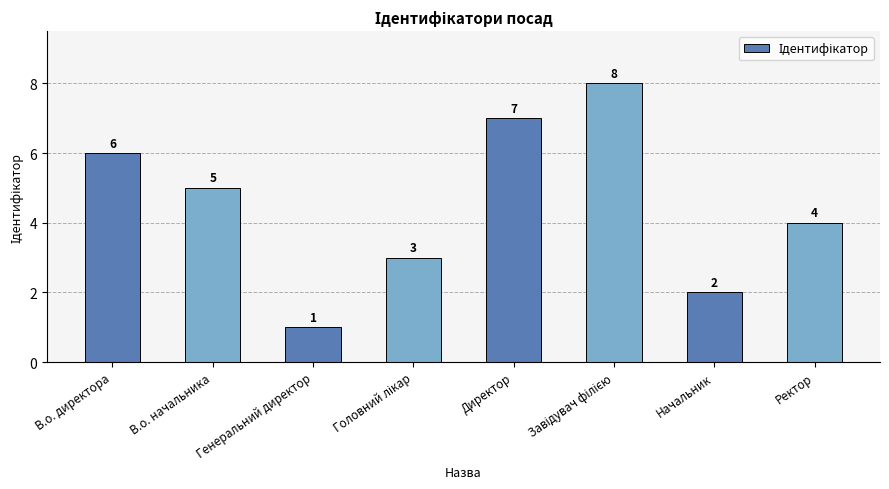

What is the sum of all values?

36